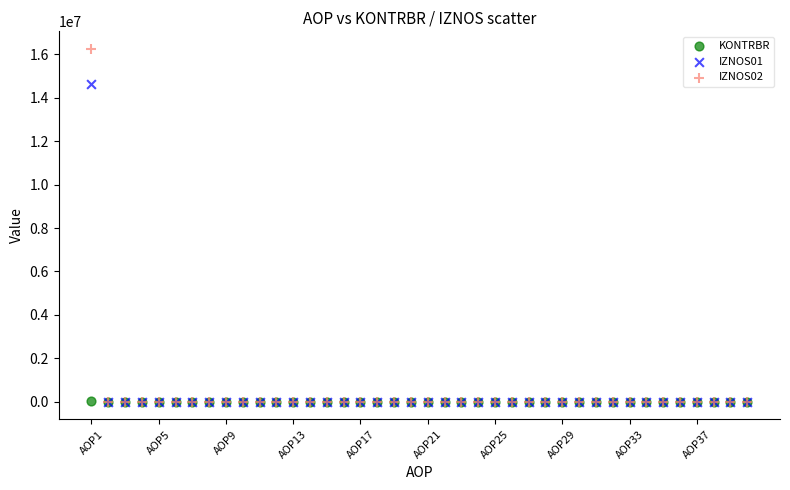

Across all series, what Y value is closest to 8125844?

14637415.1